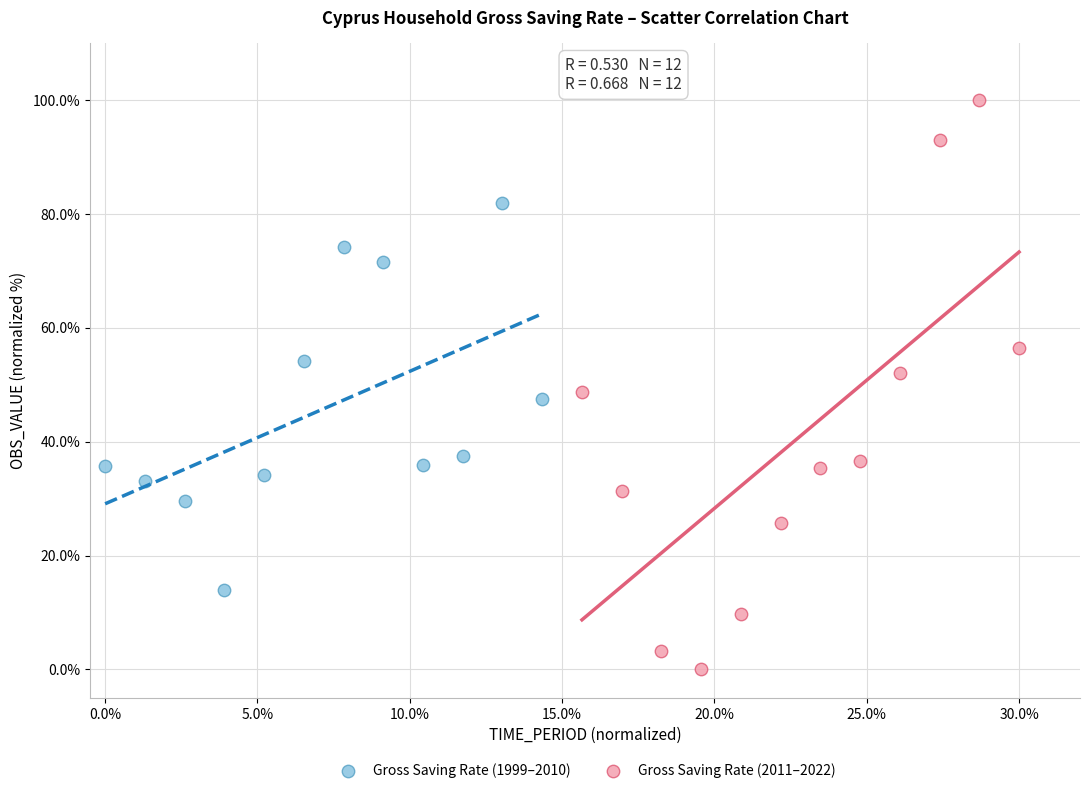

Which series has the widest spread of Y values?

Gross Saving Rate (2011–2022)